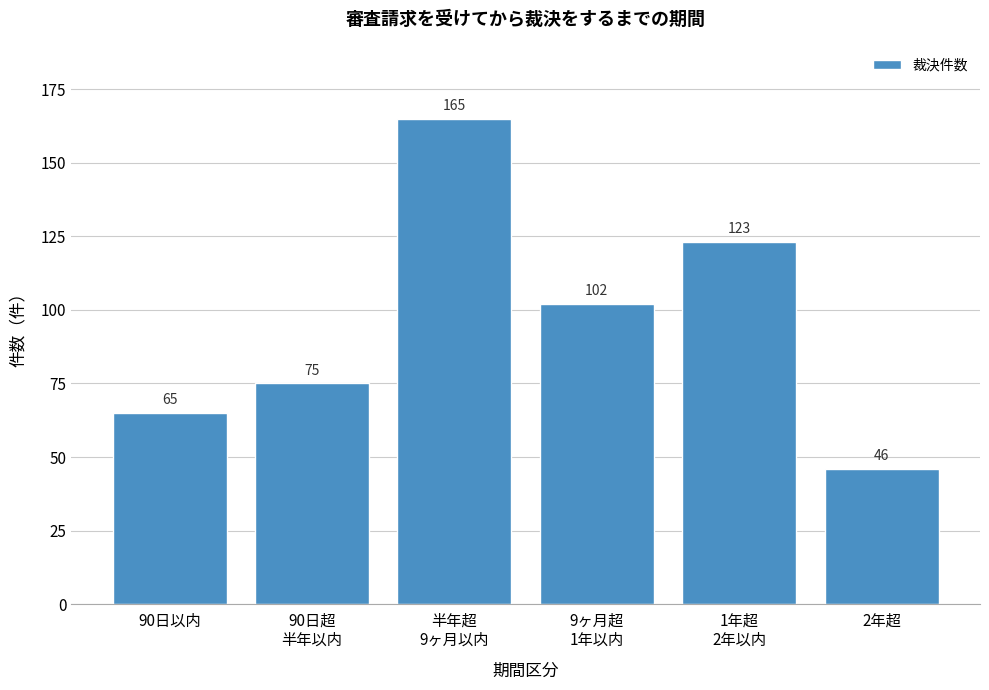

True or false: the data shows 12 at 2年超.

False